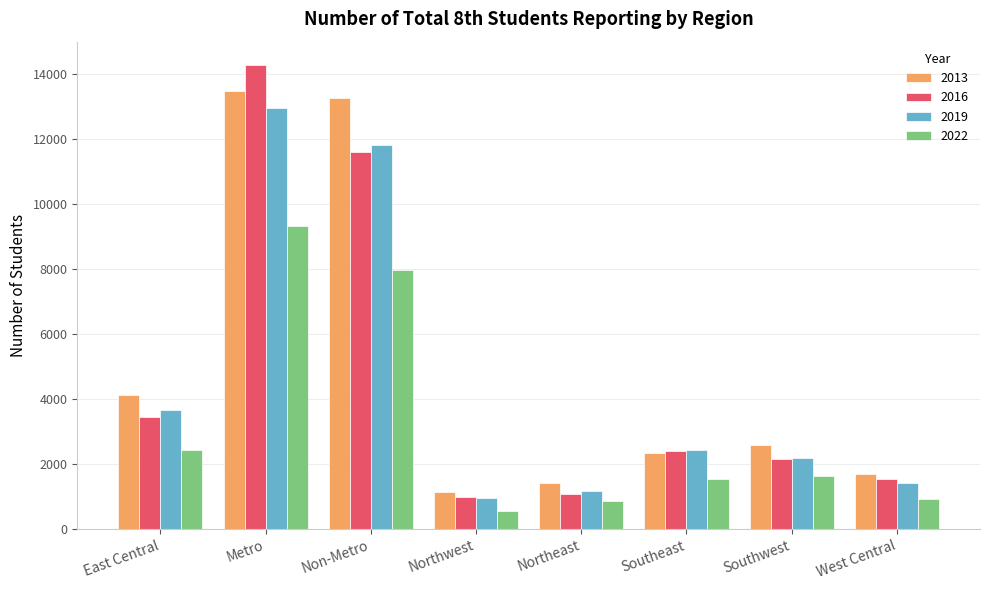

The value of 2013 at Metro is 20179. True or false?

False